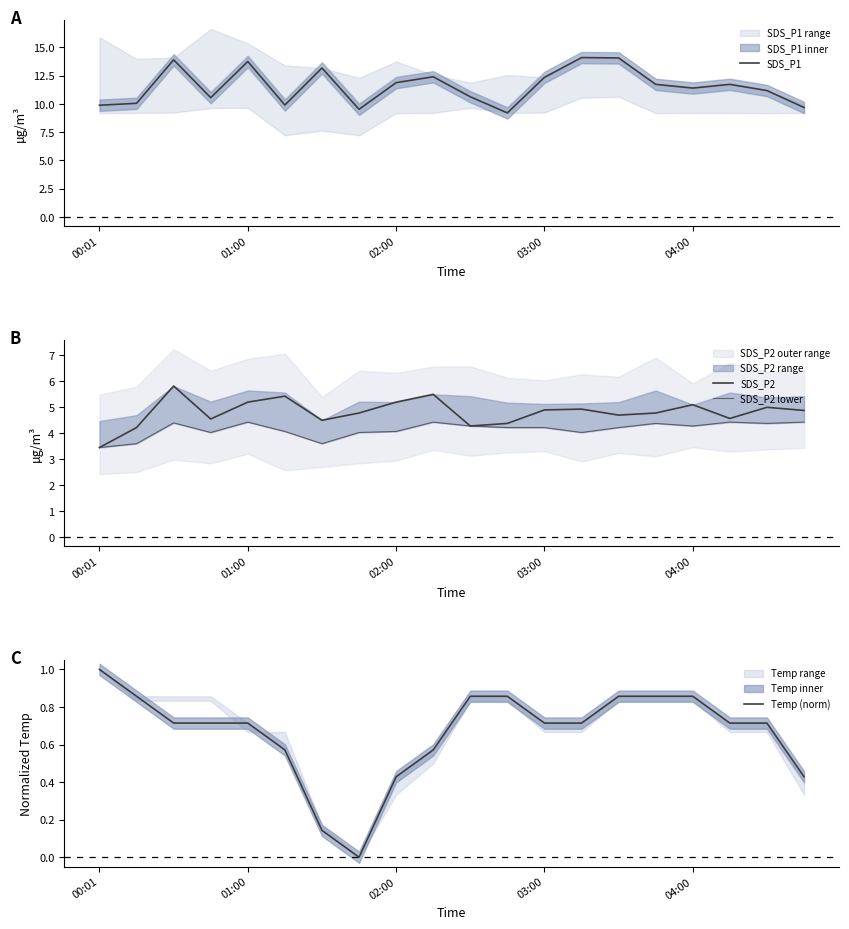

What is the average value of the SDS_P2 series?

4.8